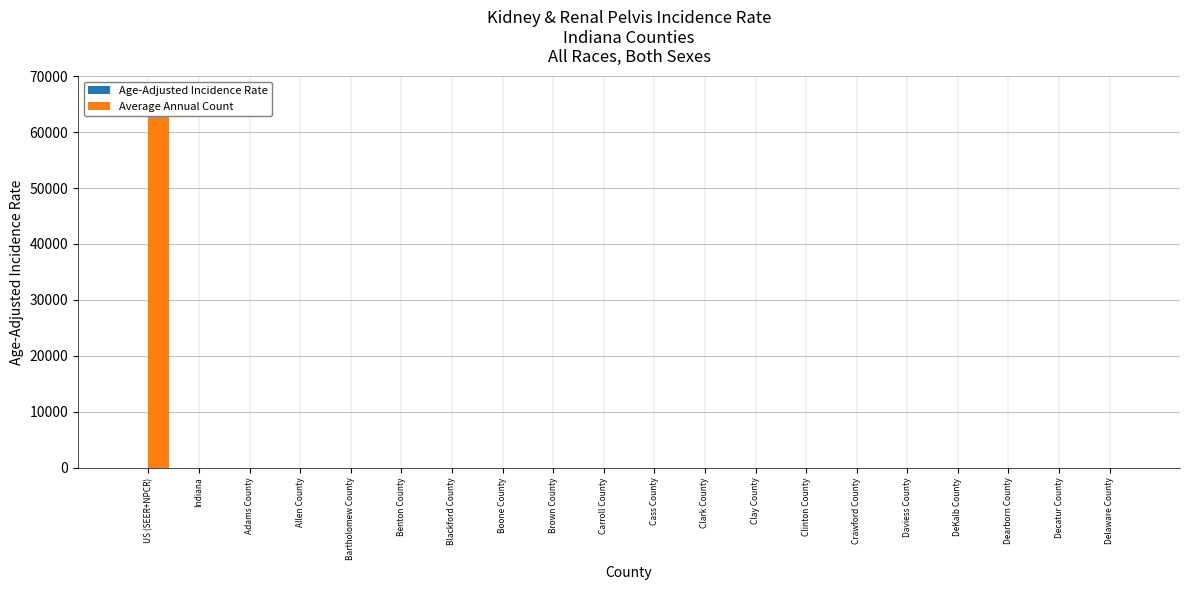

At how many categories does at least one series exceed 59599?

1